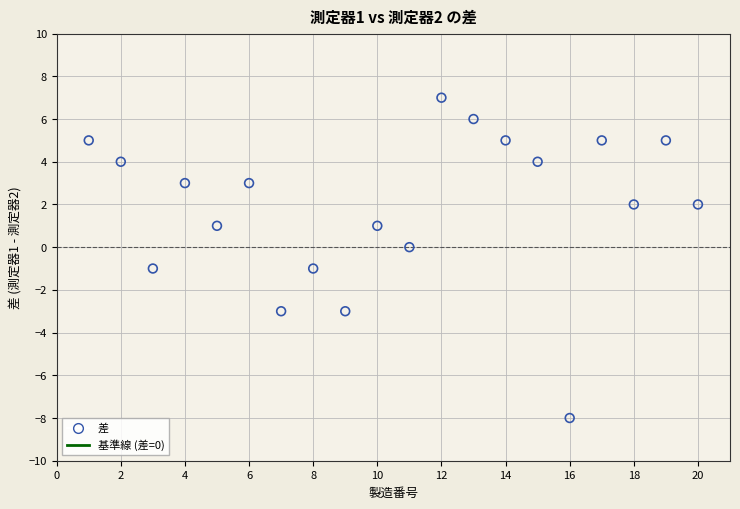

What is the range of X values (max minus min)?

19